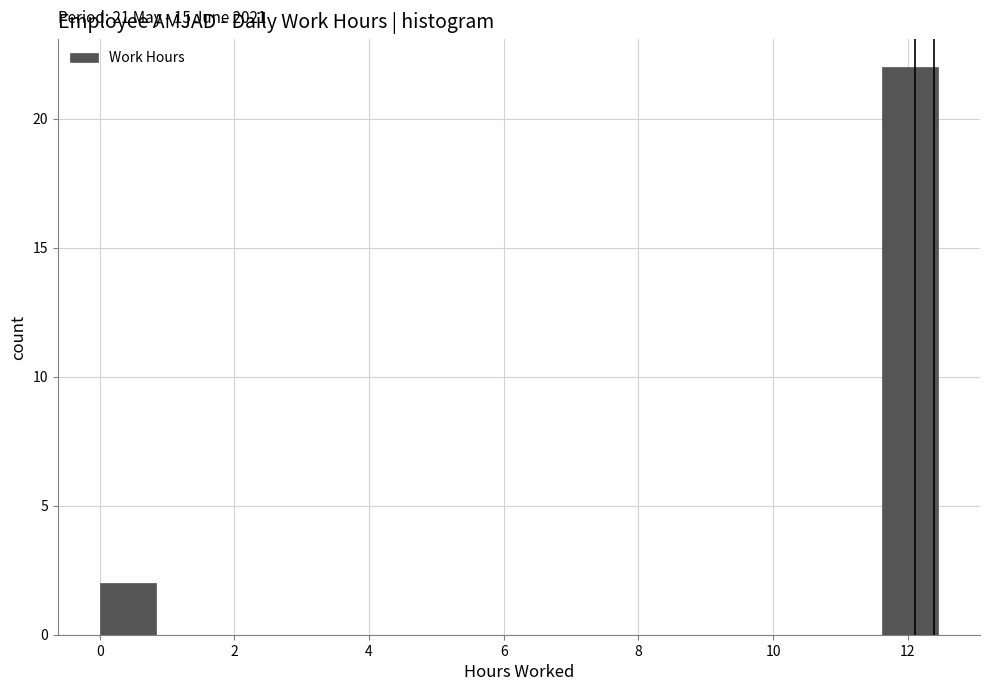

Which range on the x-axis has the tallest bar?

11.6 to 12.4